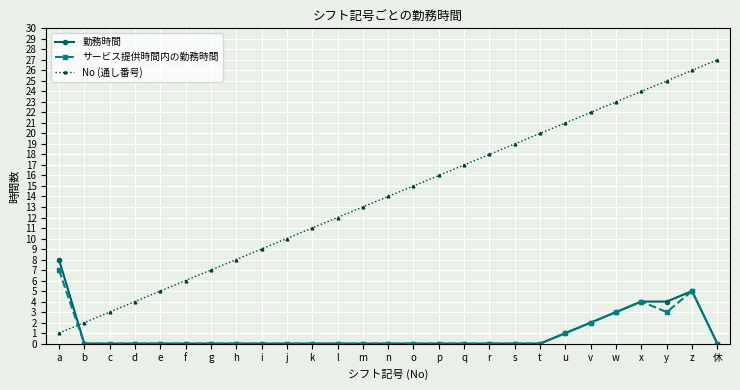

What is the average value of the 勤務時間 series?

1